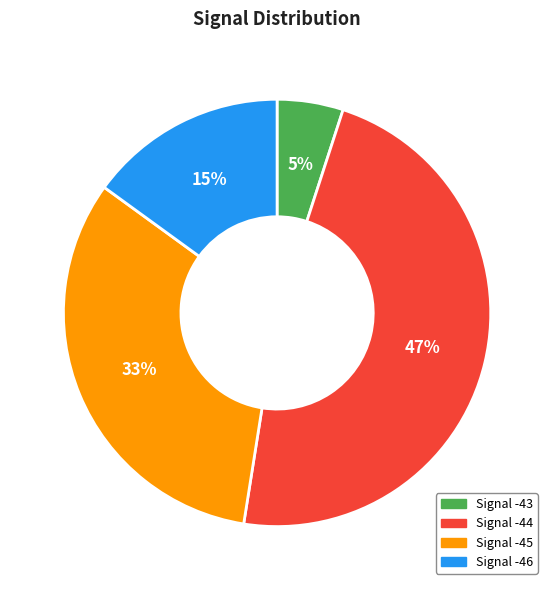

To the nearest percent, what is the average slice percentage?

25%